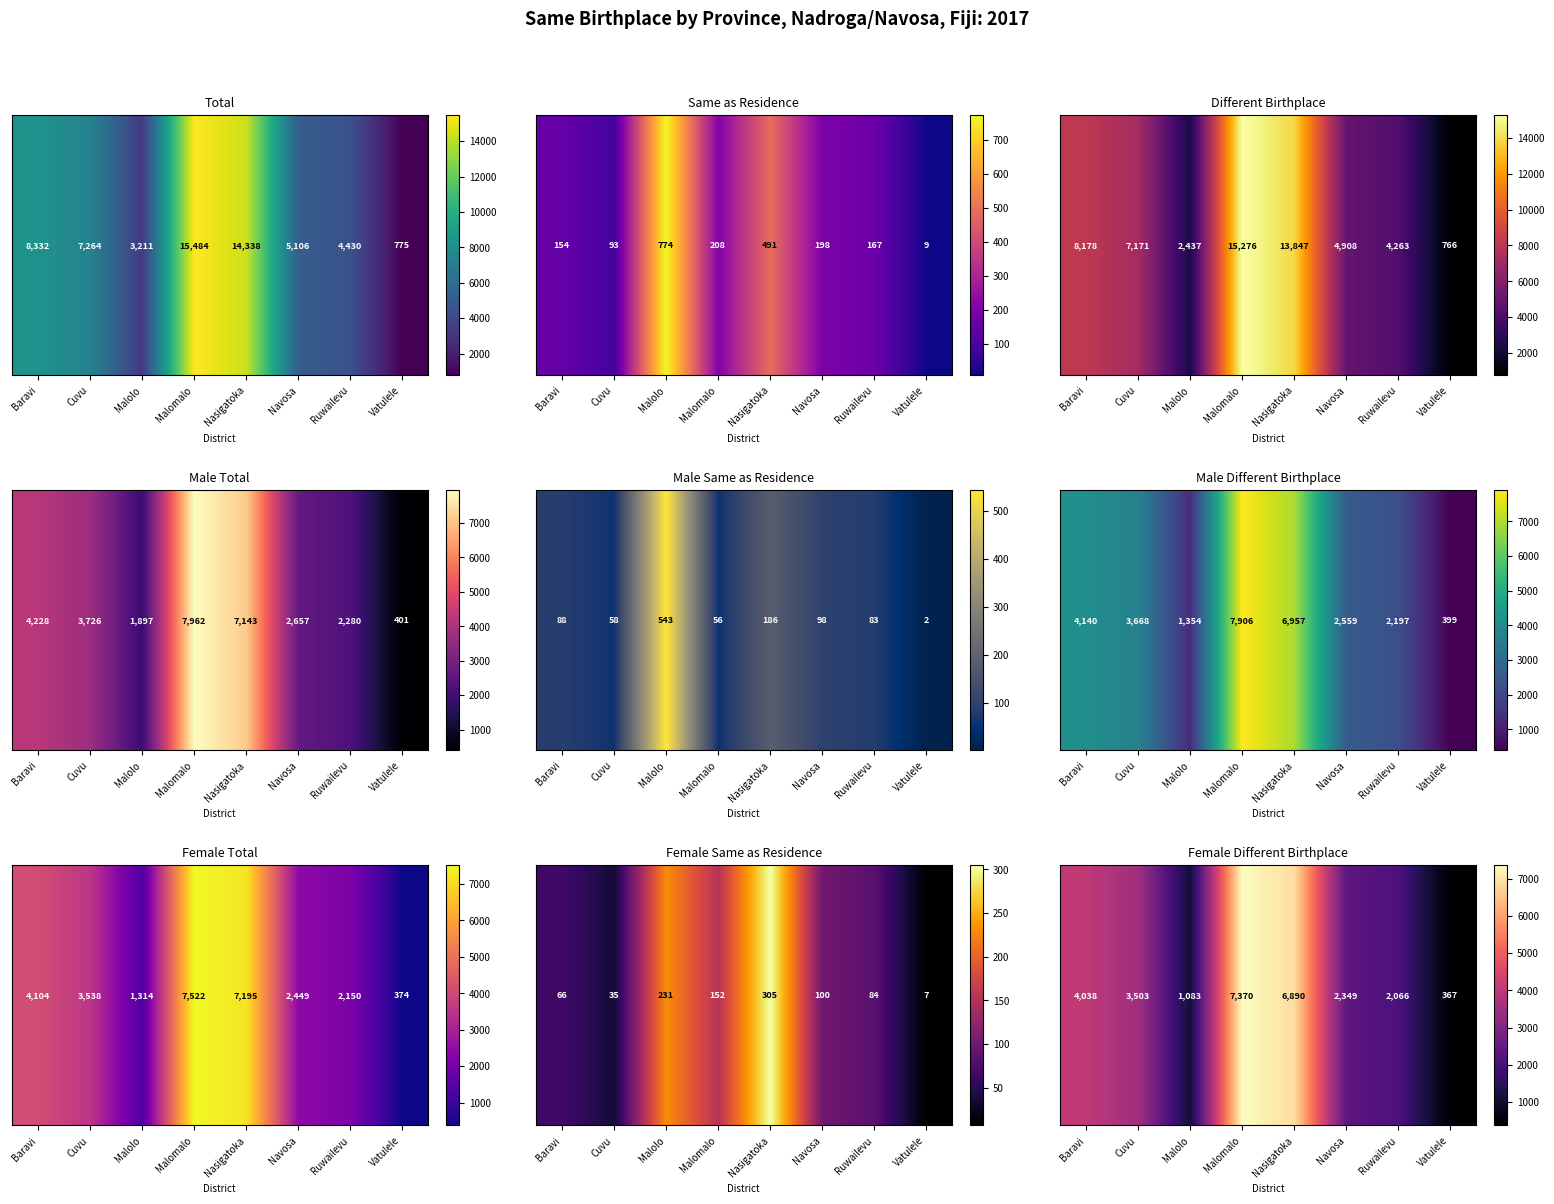

List the labels in order of value, largest first.

Malomalo, Nasigatoka, Baravi, Cuvu, Navosa, Ruwailevu, Malolo, Vatulele